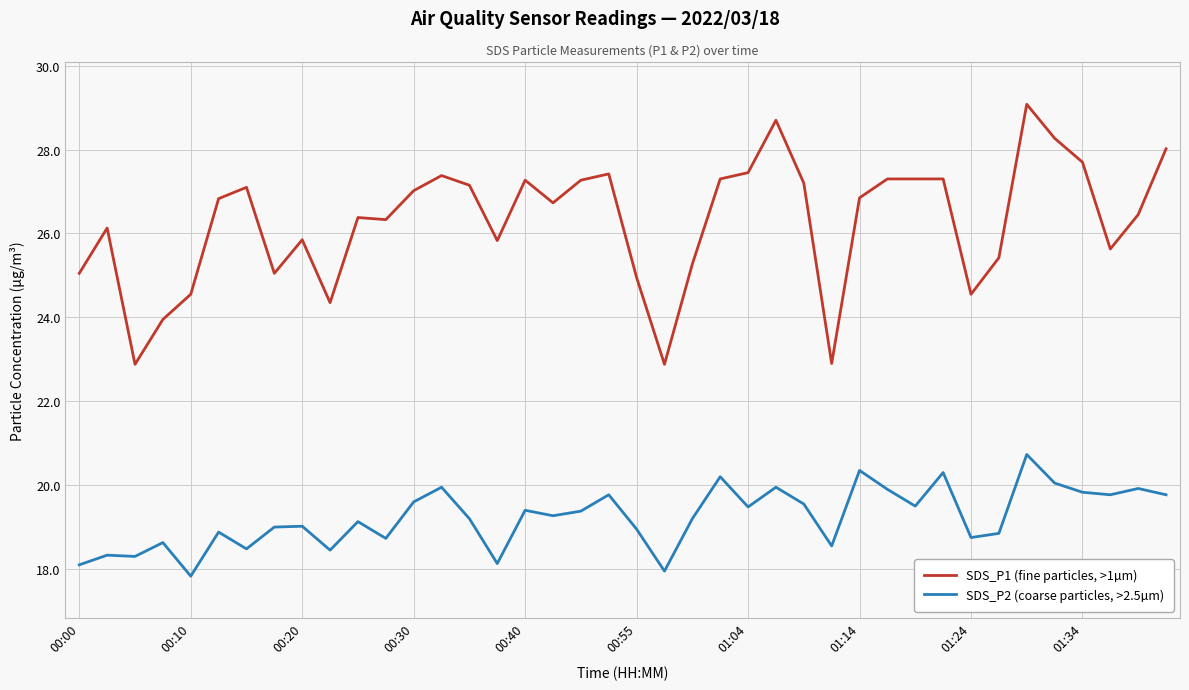

What is the sum of all SDS_P2 (coarse particles, >2.5µm) values?

769.1